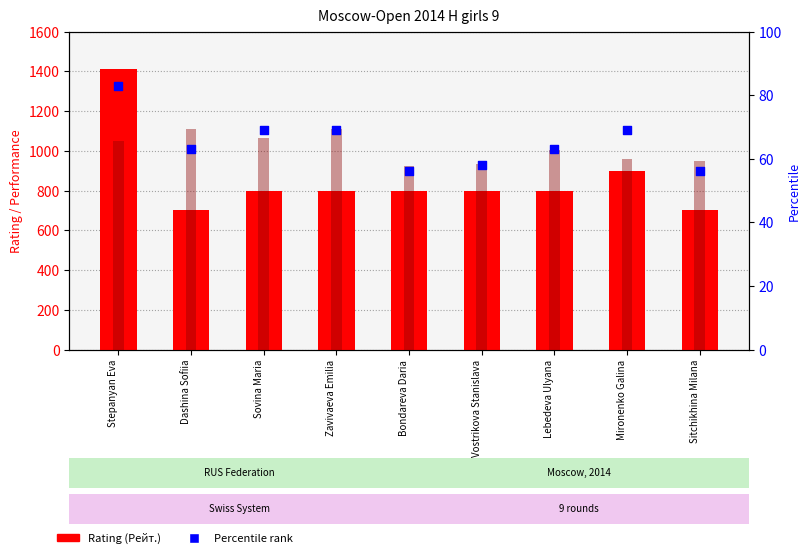

Which series has the largest total across all categories?

Performance (Рп)